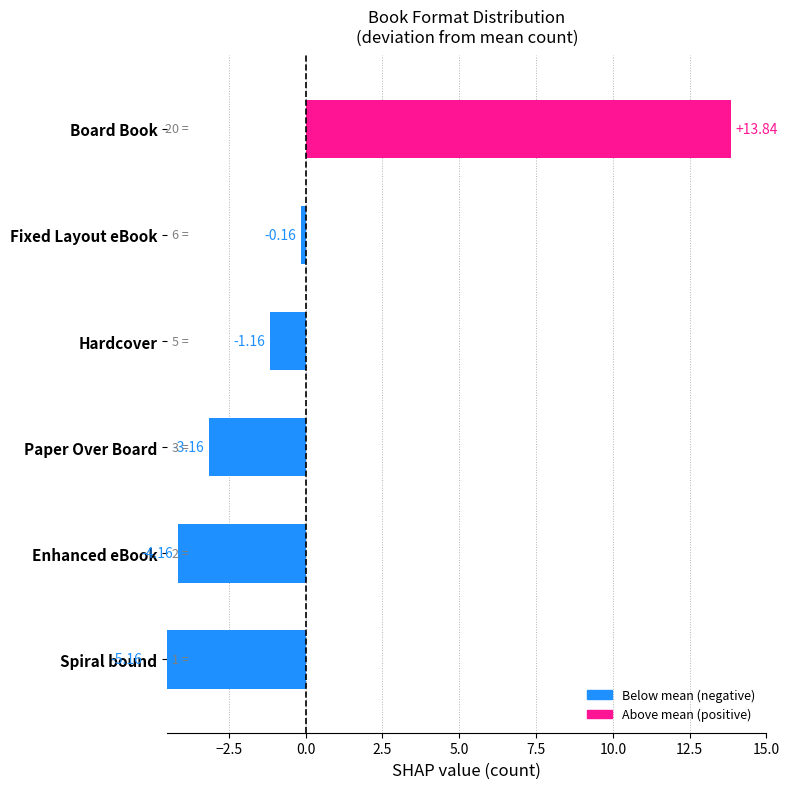

What position from the right is Paper Over Board?

3